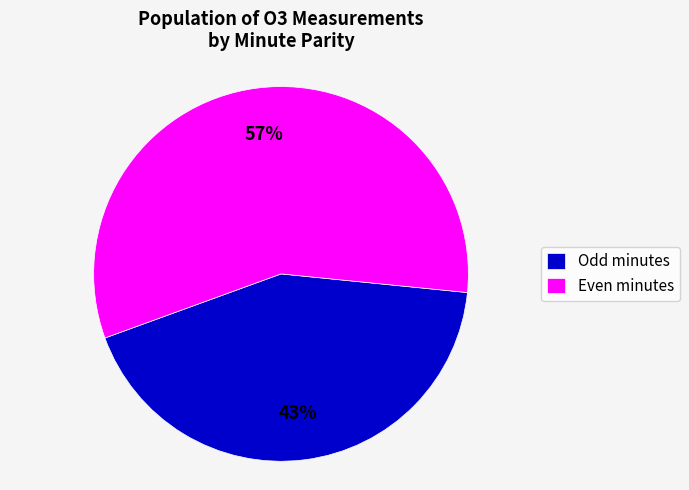

What is the largest slice in the pie chart?

Even minutes